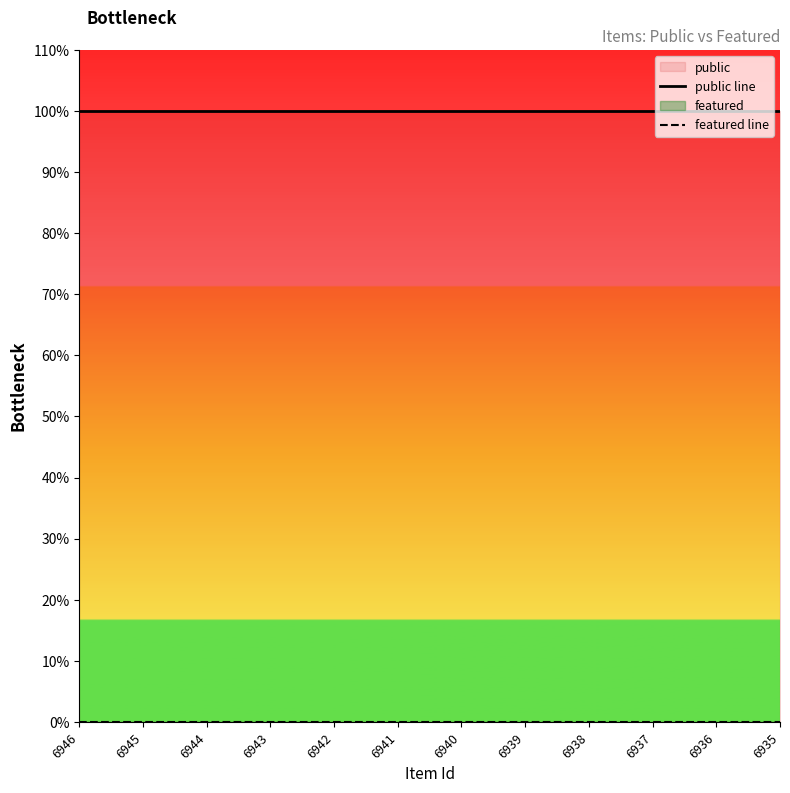

What is the sum of all public line values?

12